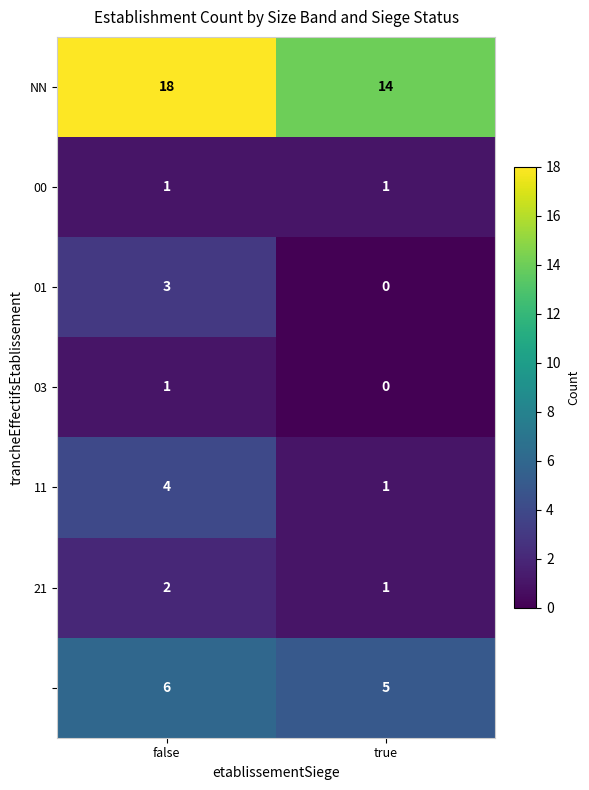

Which label corresponds to the largest value in the chart?

false